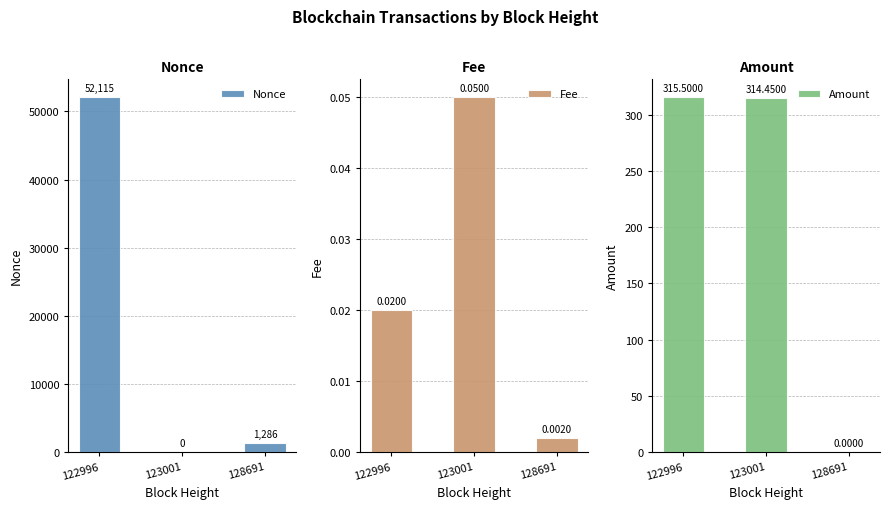

What is the difference between the maximum and second lowest values in the Nonce series?

50829.0